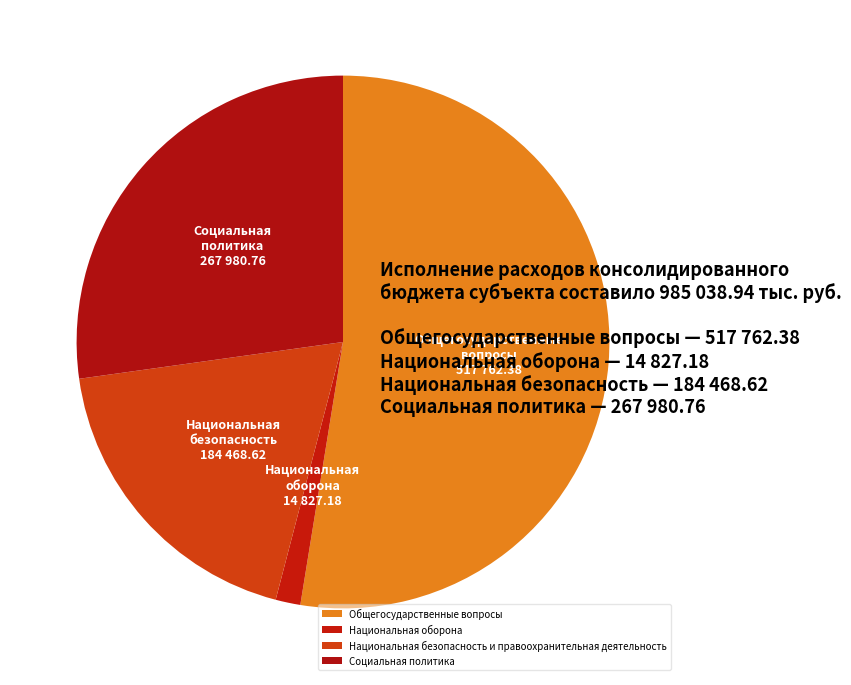

How many slices are in this pie chart?

4